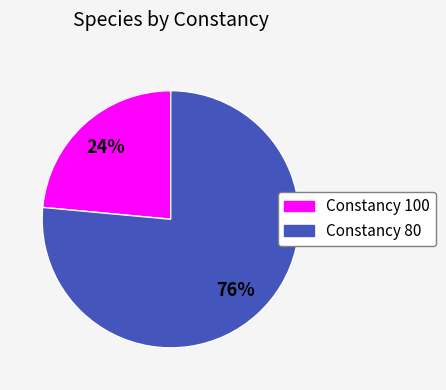

Does any single category account for the majority?

Yes